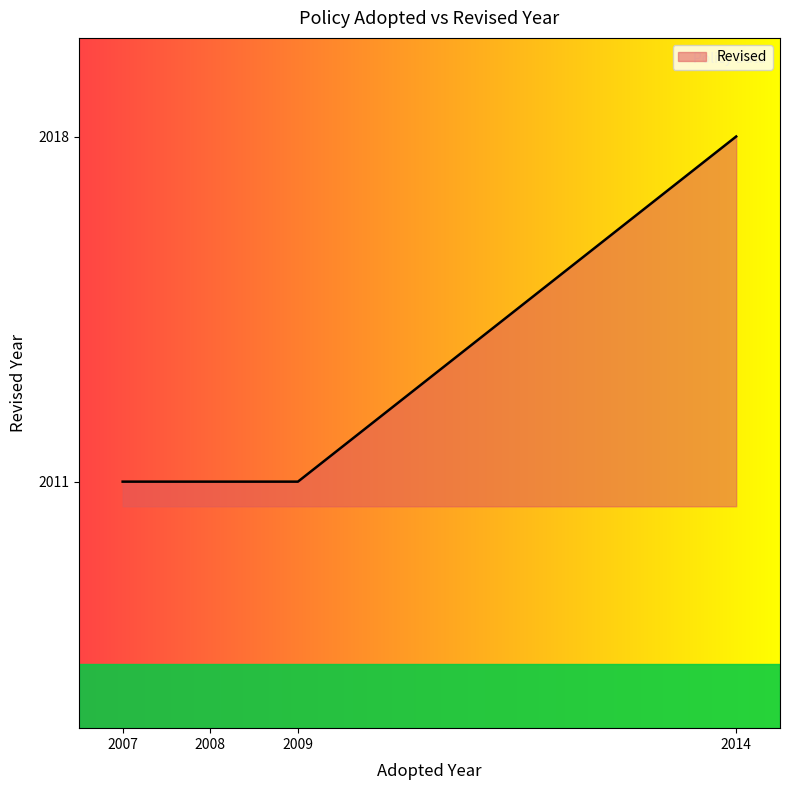

What is the change in value from 2008 to 2014?

+7